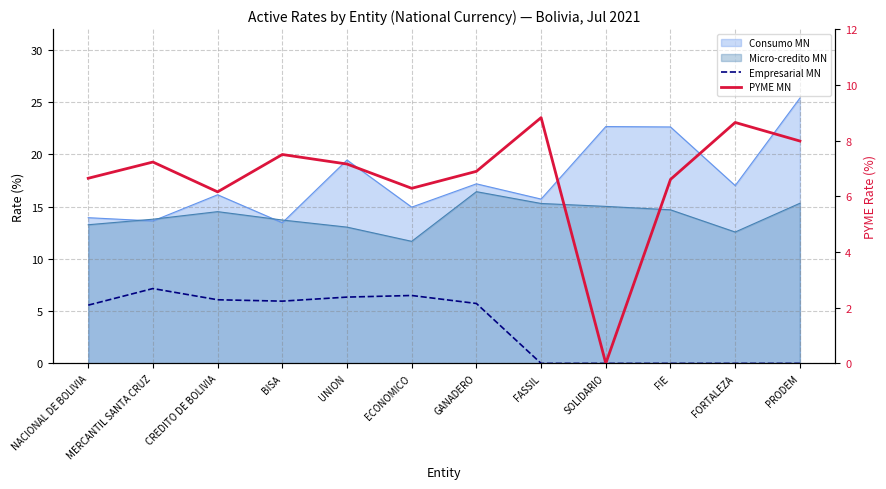

At which category does Empresarial MN reach its first local peak?

MERCANTIL SANTA CRUZ